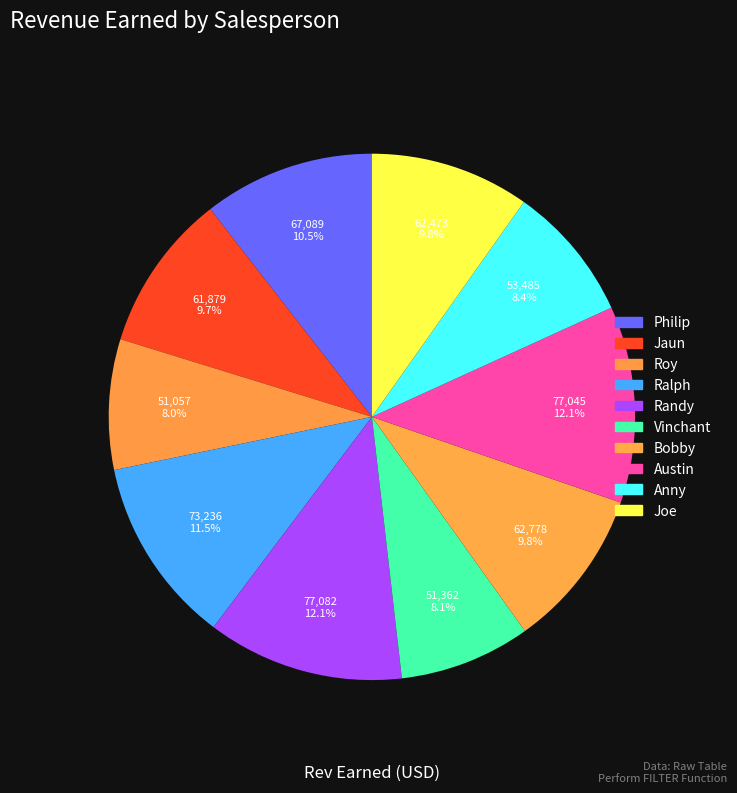

Is it true that Austin is 1% of the pie?

False